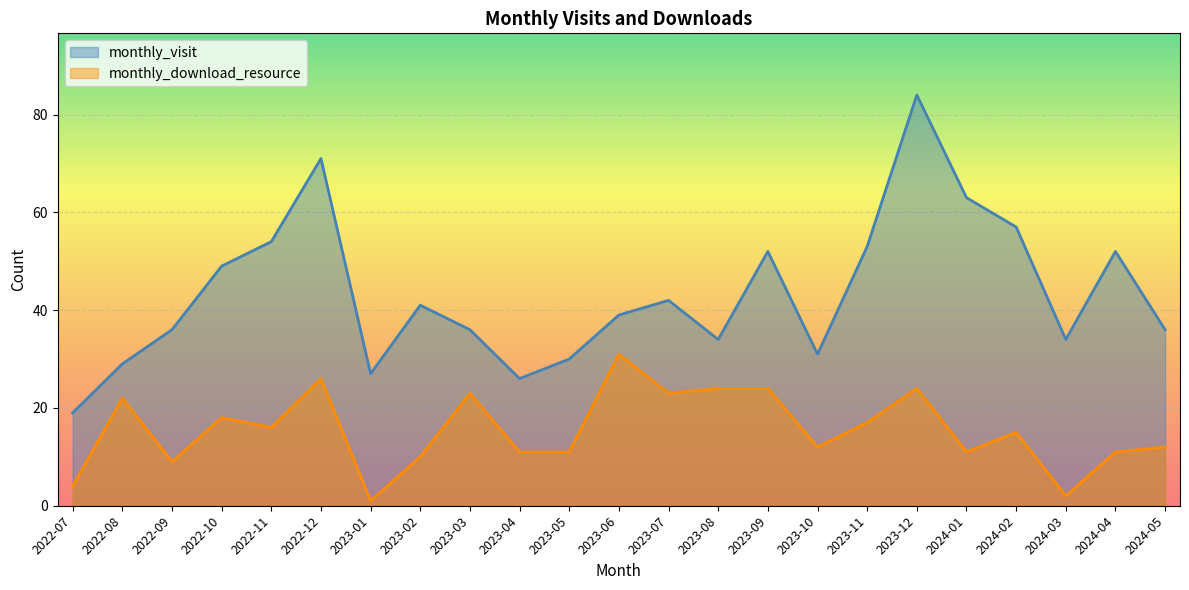

What is the label of the 21st point from the left?

2024-03